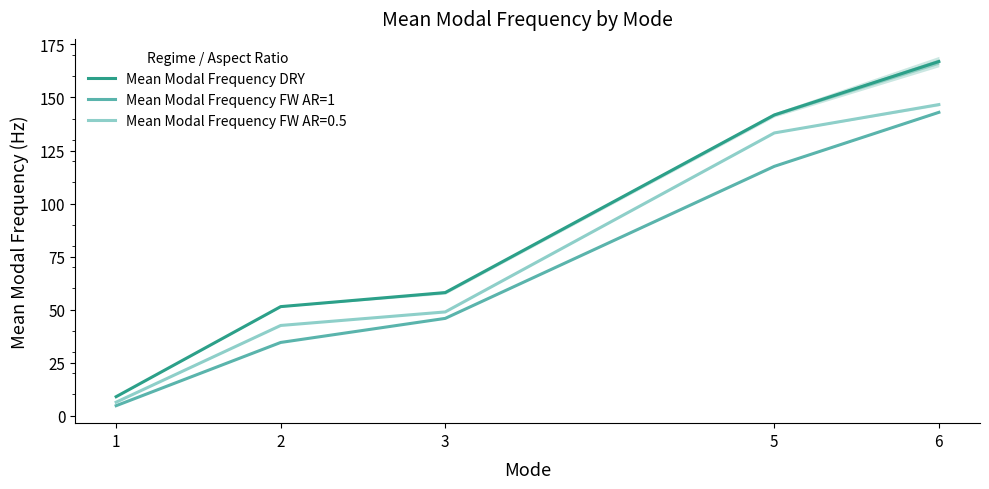

True or false: Mean Modal Frequency FW AR=1 has more than 0 points higher than both neighbors.

False